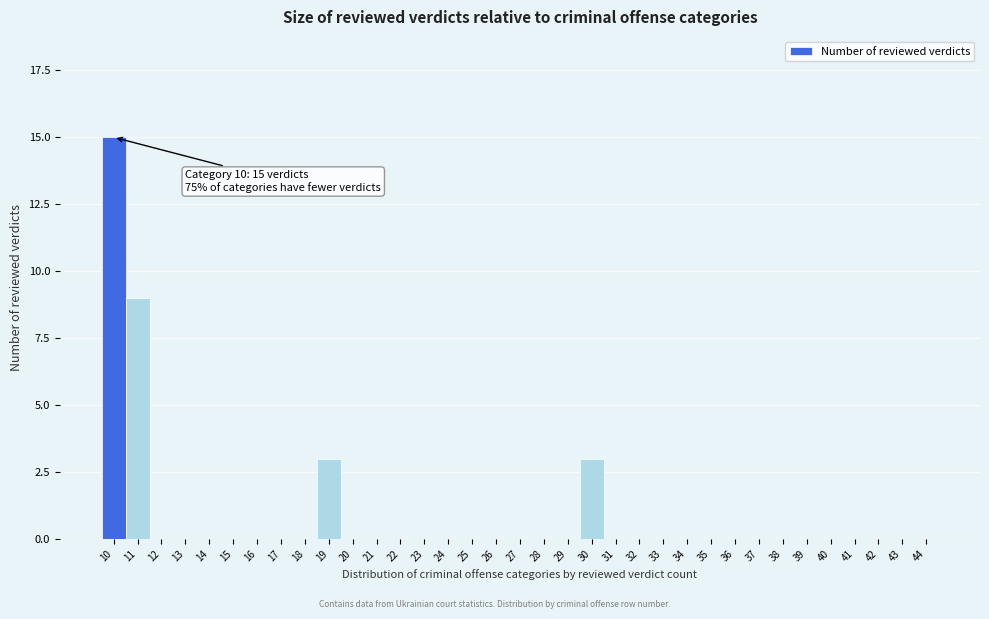

True or false: the data shows 0 at 33.

True